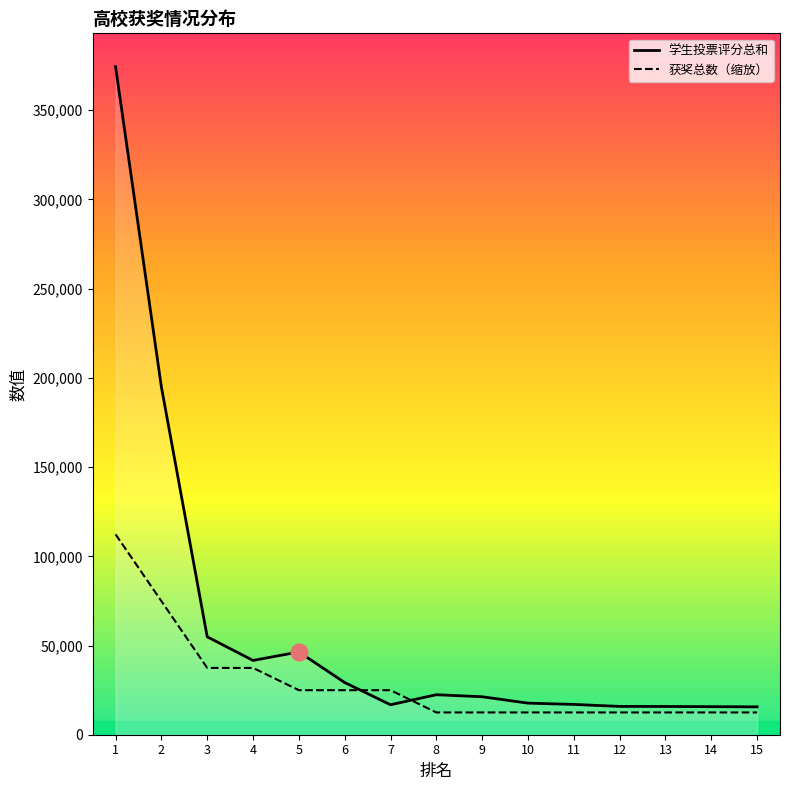

Rank the series by their average value, from highest to lowest.

学生投票评分总和, 获奖总数